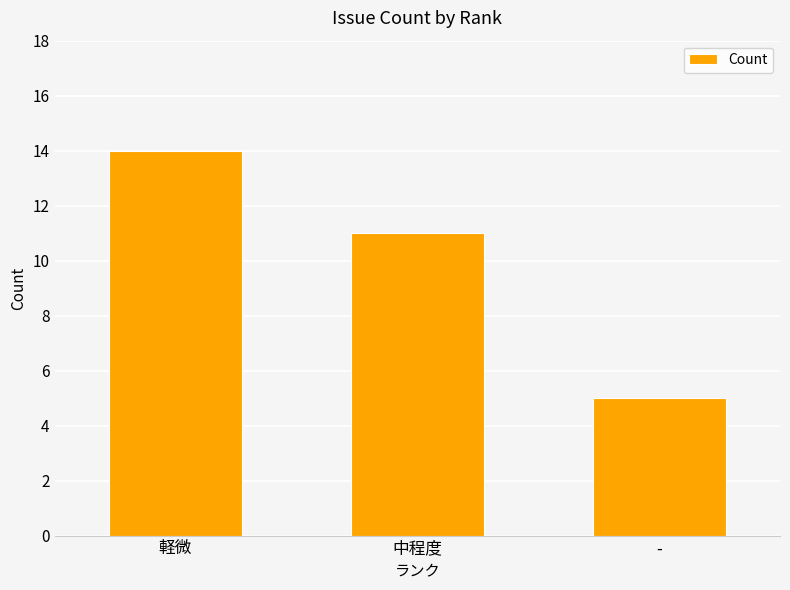

What is the greatest value displayed?

14